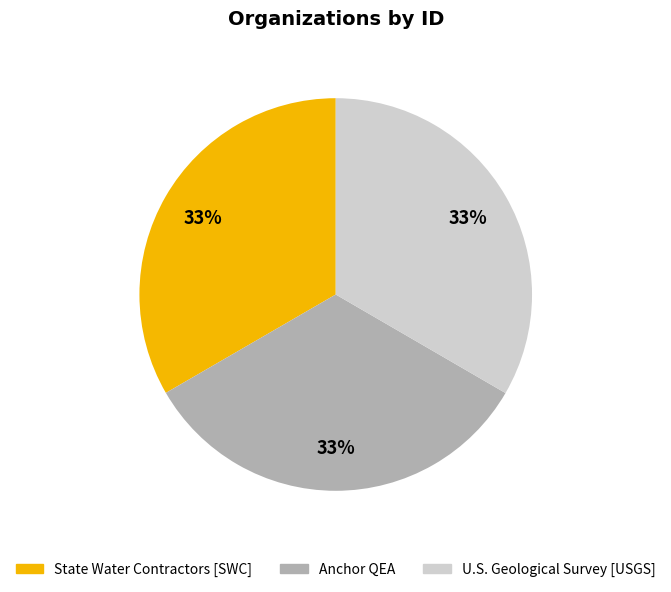

How many slices are in this pie chart?

3